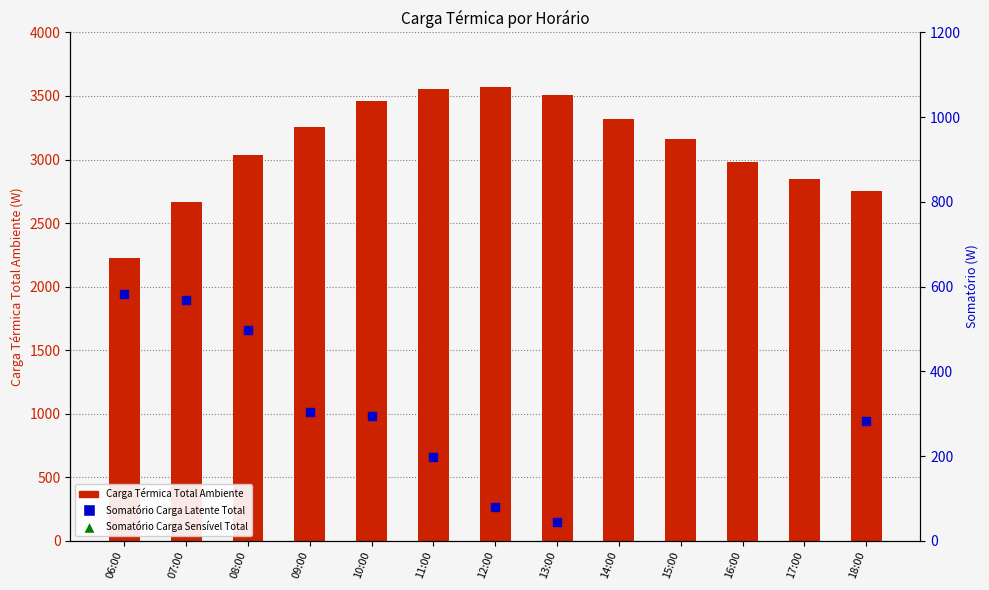

What are all the series names shown in the legend?

Carga Térmica Total Ambiente, Somatório Carga Latente Total, Somatório Carga Sensível Total